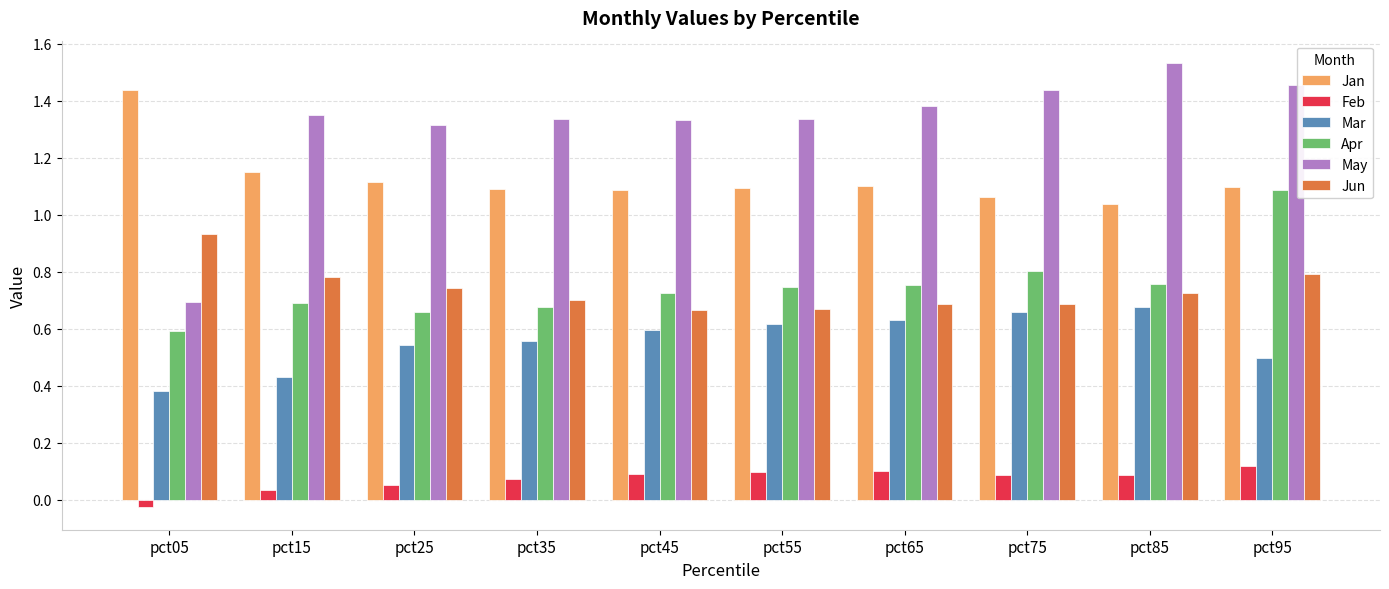

What is the sum of the Jan values at pct65 and pct75?

2.2